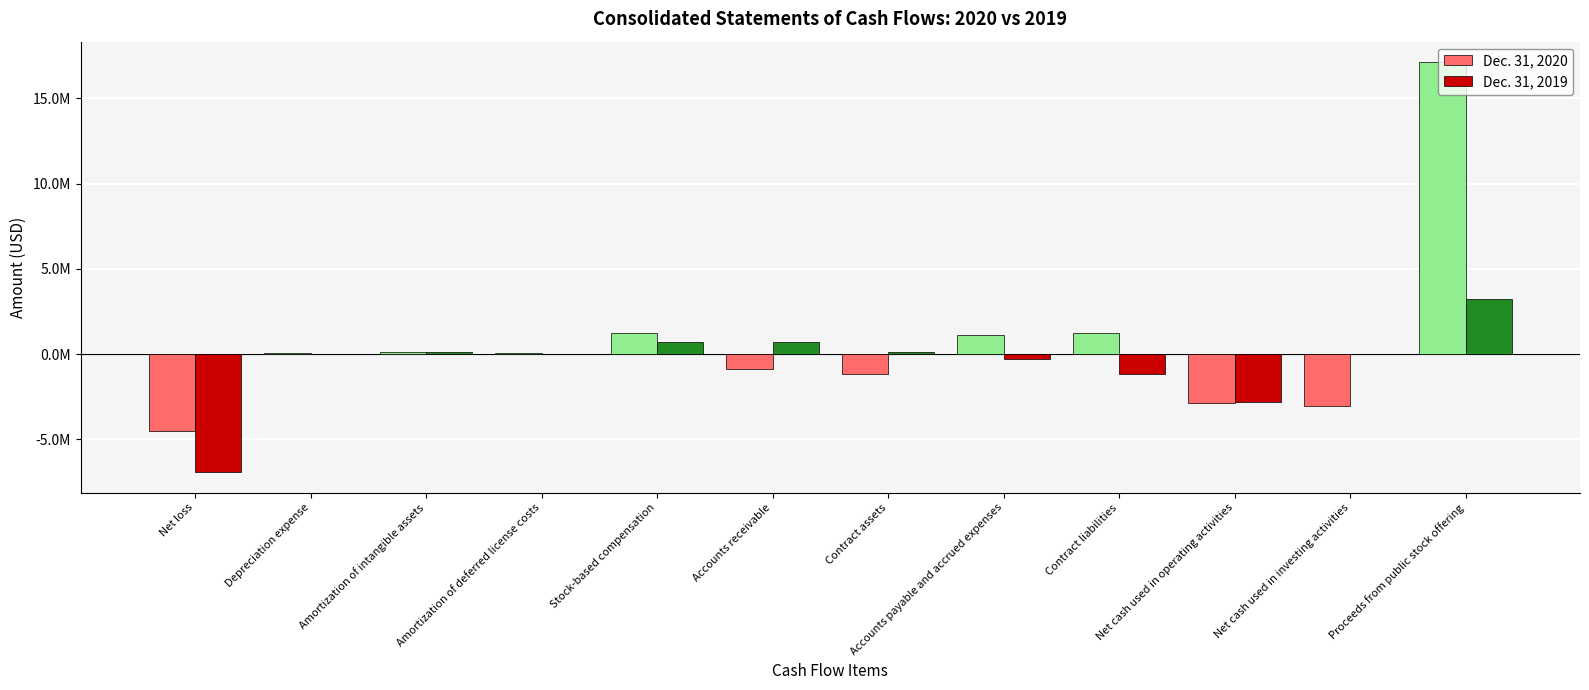

Which series has the largest total across all categories?

Dec. 31, 2020